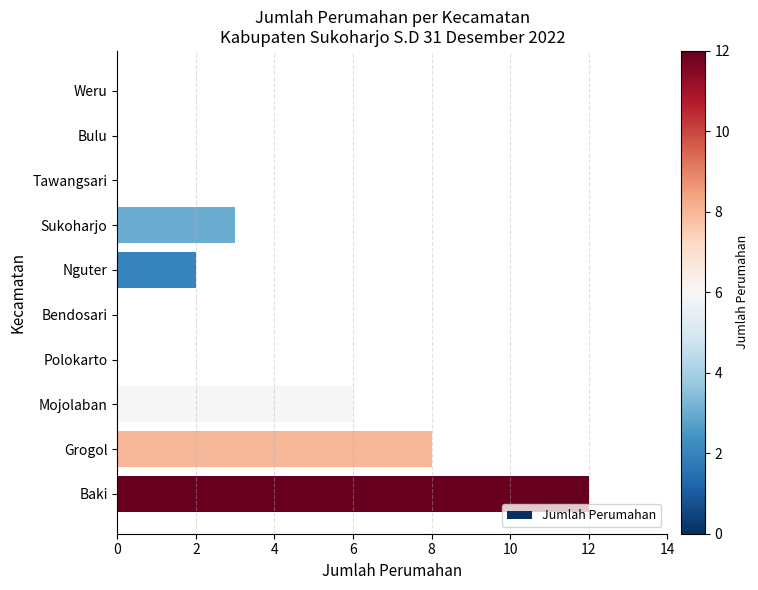

Which has a higher value, Grogol or Mojolaban?

Grogol